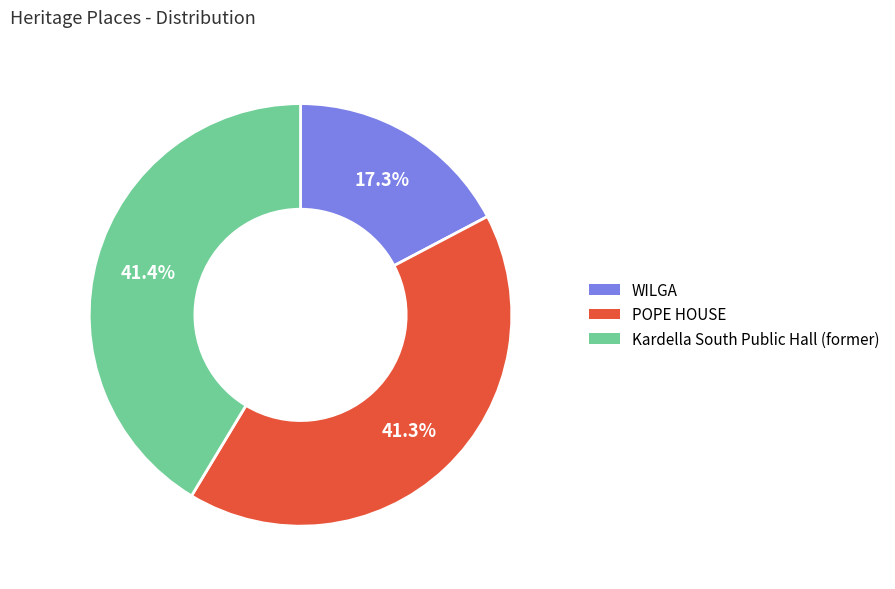

Does any single category account for the majority?

No